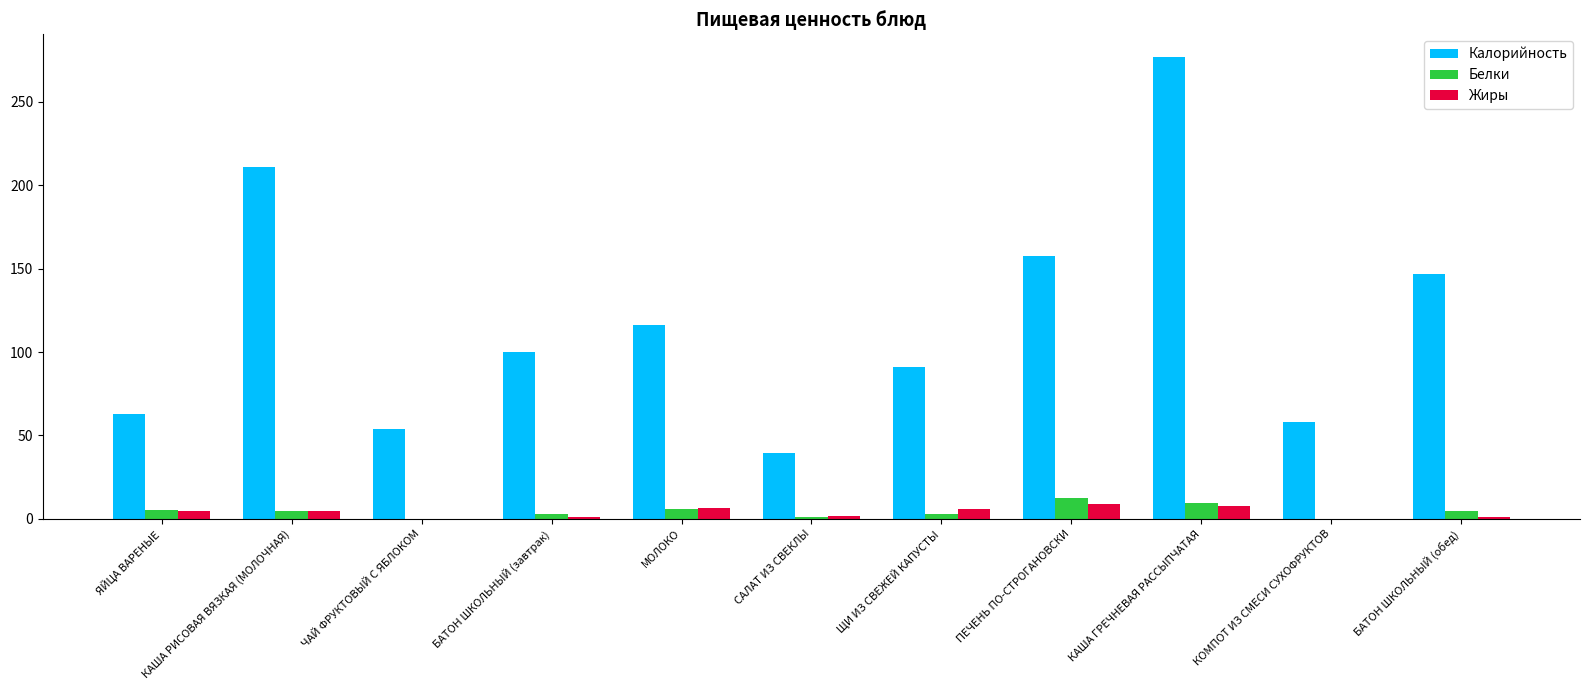

How many distinct data groups are displayed?

3